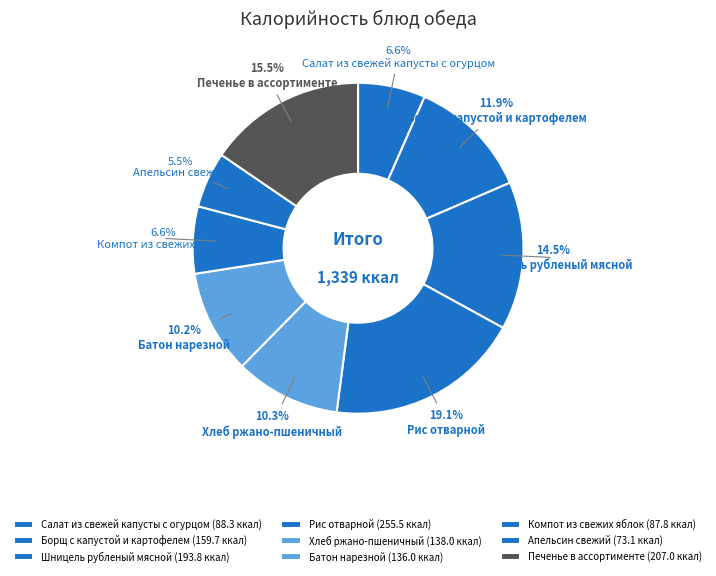

Combined, do Компот из свежих яблок and Печенье в ассортименте account for over 50%?

No